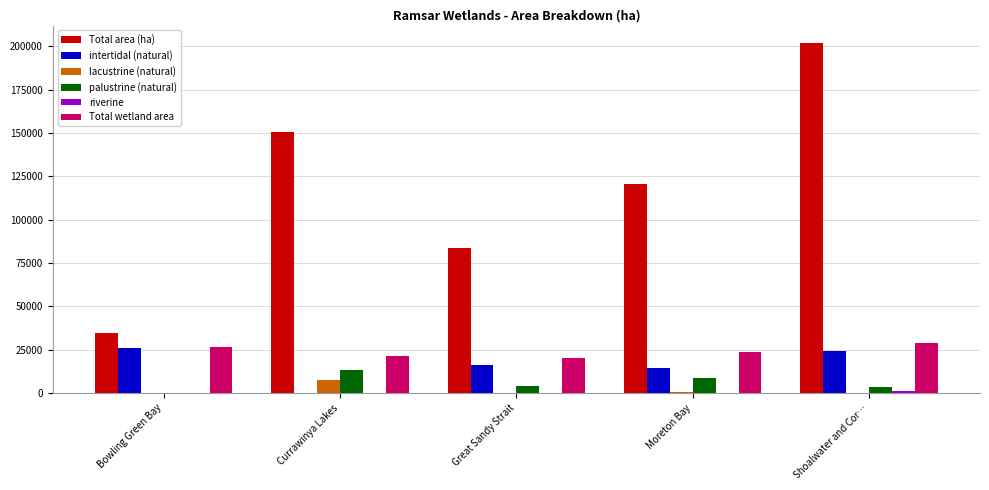

What is the sum of all Total area (ha) values?

591831